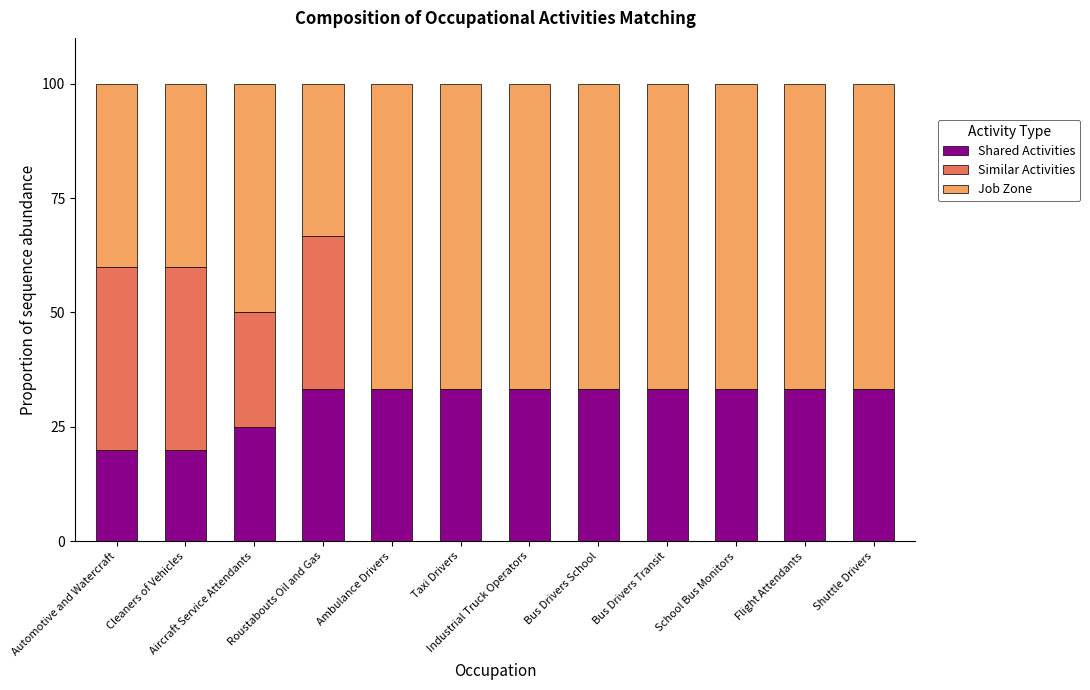

What is the approximate value of Shared Activities at School Bus Monitors?

33.3